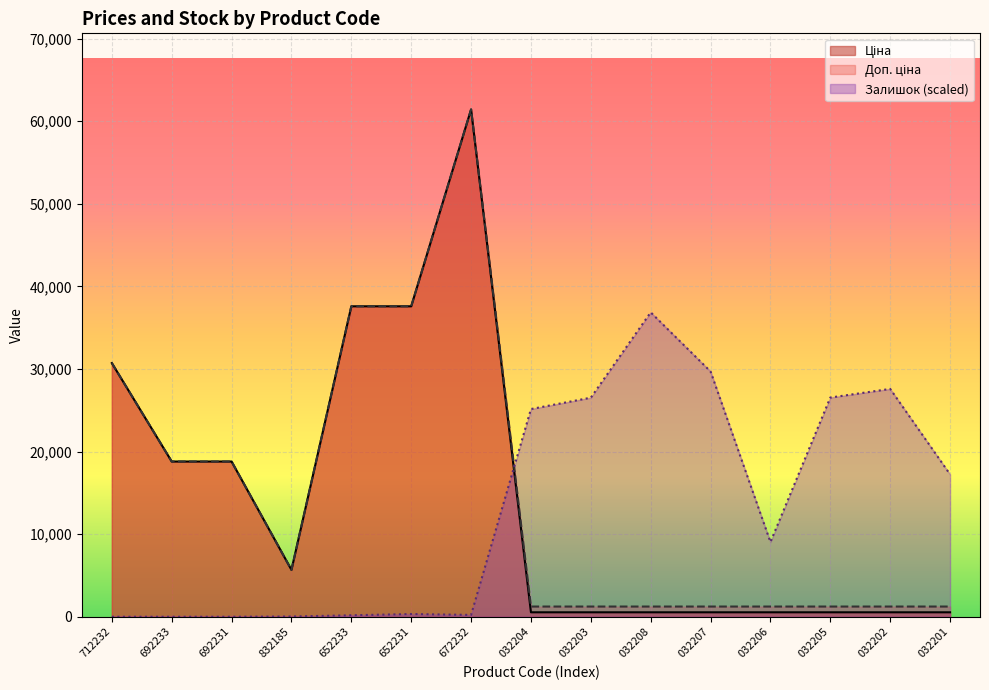

What is the total value across all series at 032203?

28302.0